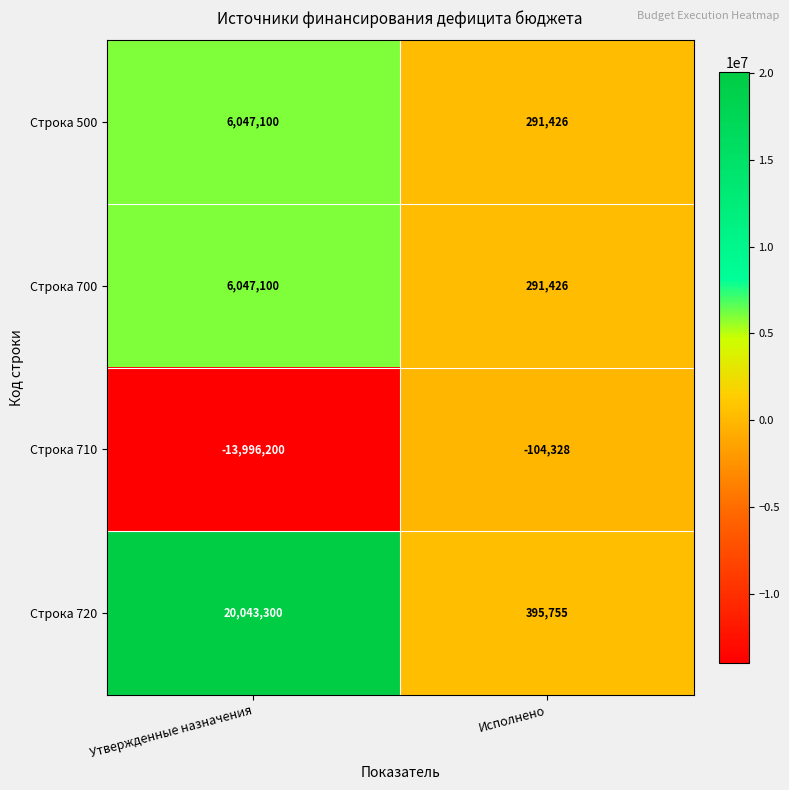

Between Утвержденные назначения and Исполнено, which series saw the biggest shift?

Строка 720